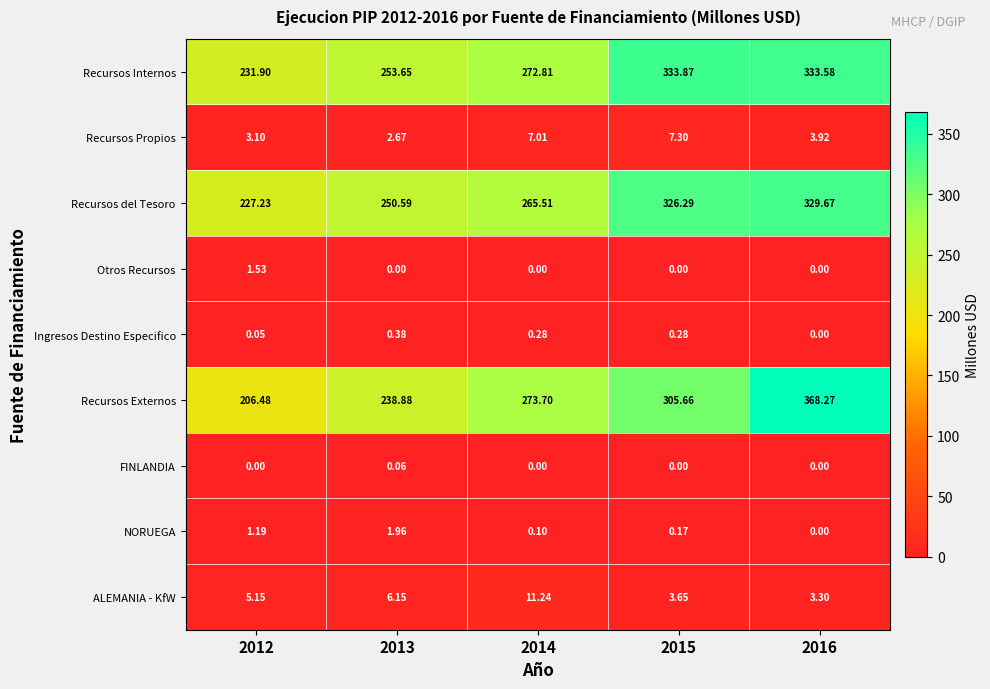

Which series has the largest total across all categories?

Recursos Internos